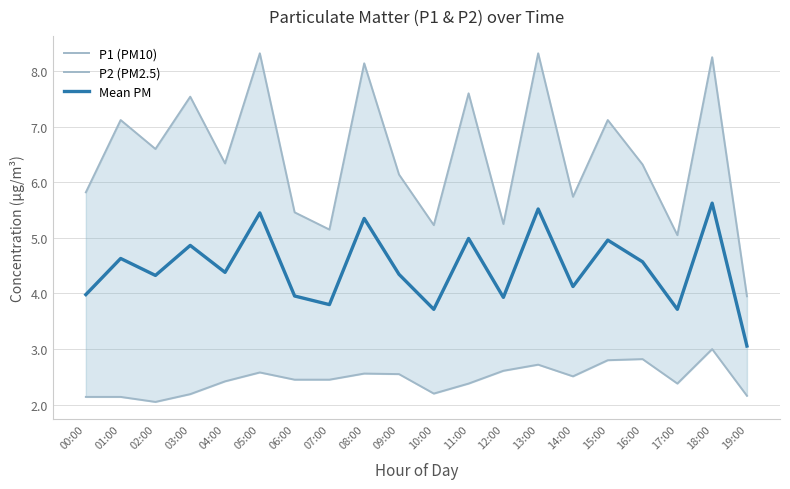

At 16:00, list the series in order from smallest to largest.

P2 (PM2.5), Mean PM, P1 (PM10)